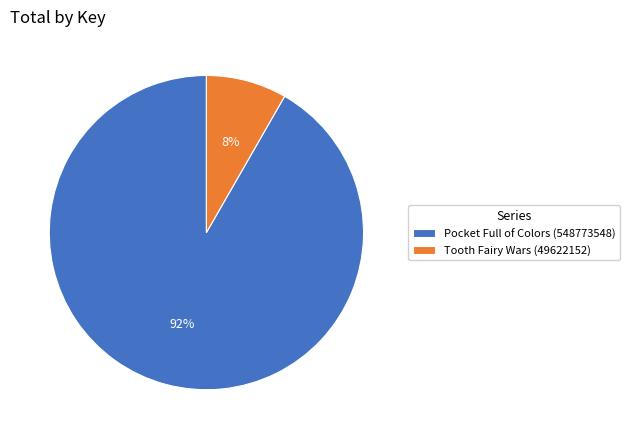

To the nearest percent, what is the average slice percentage?

50%